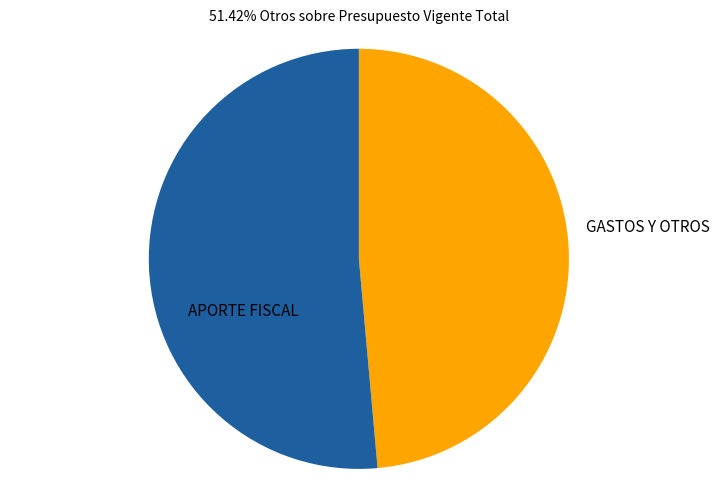

Count the number of slices in the pie.

2